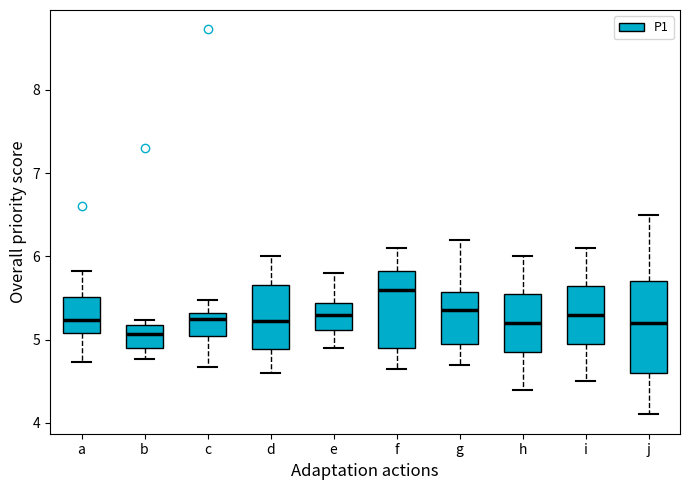

Reading left to right, read every box against the y-axis: the position of its median line, the range the box covers, and the ends of its whiskers. The values are not printed on the chart, so give them approximately, as read against the axis.

a: median 5.2, box 5.1 to 5.5, whiskers 4.7 to 5.8
b: median 5.1, box 4.9 to 5.2, whiskers 4.8 to 5.2 (just above the box's upper edge)
c: median 5.3 (just below the box's upper edge), box 5.0 to 5.3, whiskers 4.7 to 5.5
d: median 5.2, box 4.9 to 5.7, whiskers 4.6 to 6.0
e: median 5.3, box 5.1 to 5.4, whiskers 4.9 to 5.8
f: median 5.6, box 4.9 to 5.8, whiskers 4.7 to 6.1
g: median 5.4, box 5.0 to 5.6, whiskers 4.7 to 6.2
h: median 5.2, box 4.9 to 5.6, whiskers 4.4 to 6.0
i: median 5.3, box 5.0 to 5.7, whiskers 4.5 to 6.1
j: median 5.2, box 4.6 to 5.7, whiskers 4.1 to 6.5